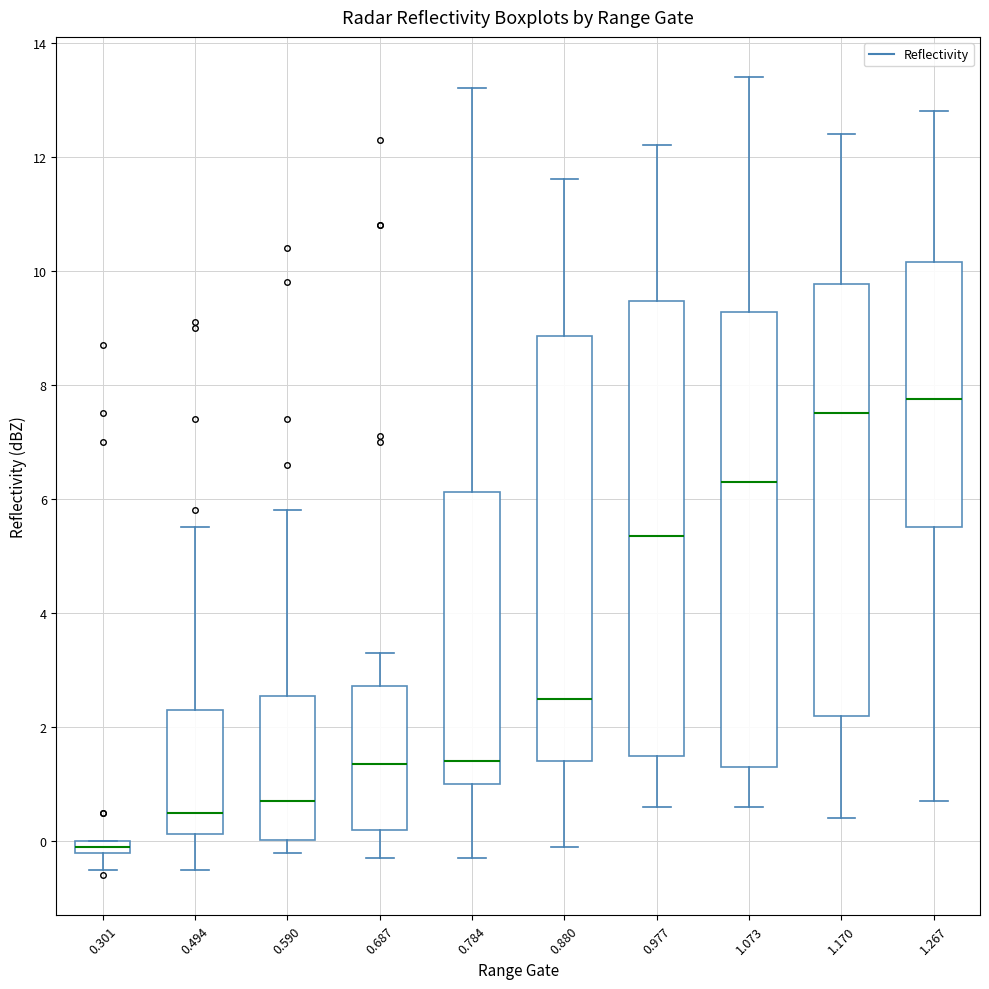

Where does the upper whisker of the box at x = 0.880 end on the y-axis? The values are not printed on the chart, so give them approximately, as read against the axis.

11.6